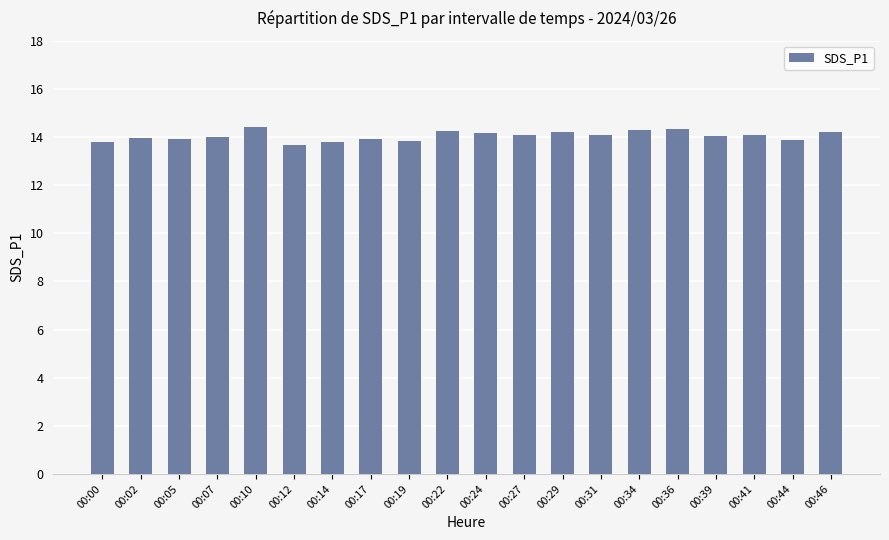

What is the minimum value shown in the chart?

13.7